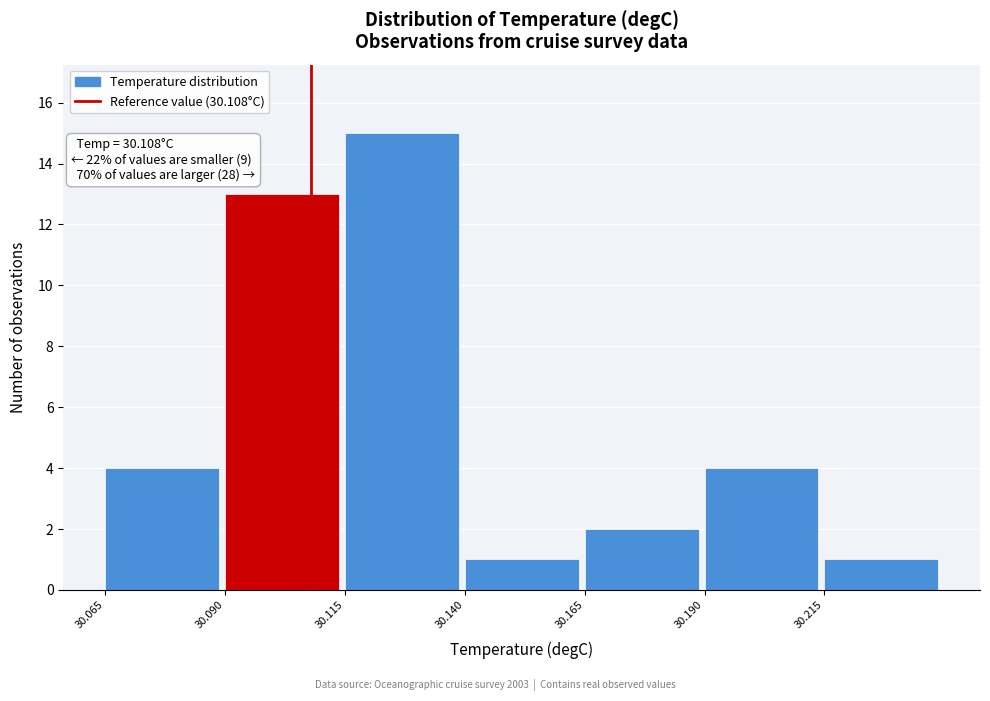

Which range on the x-axis has the tallest bar?

30.115 to 30.140